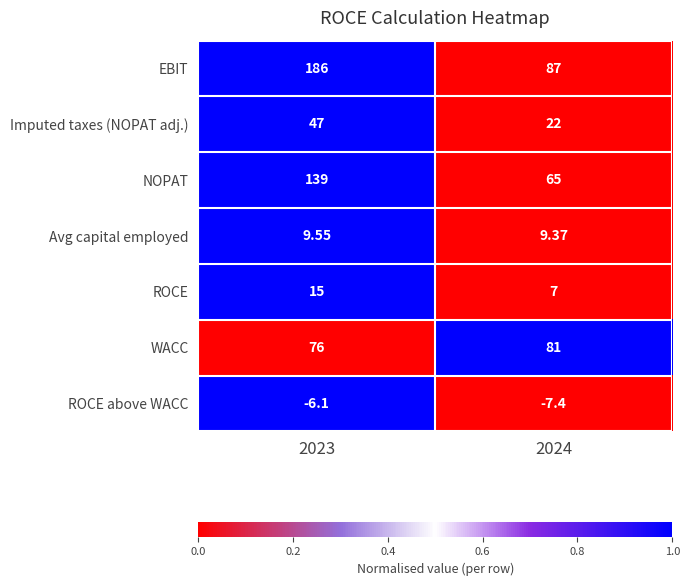

Count the number of categories in the chart.

2